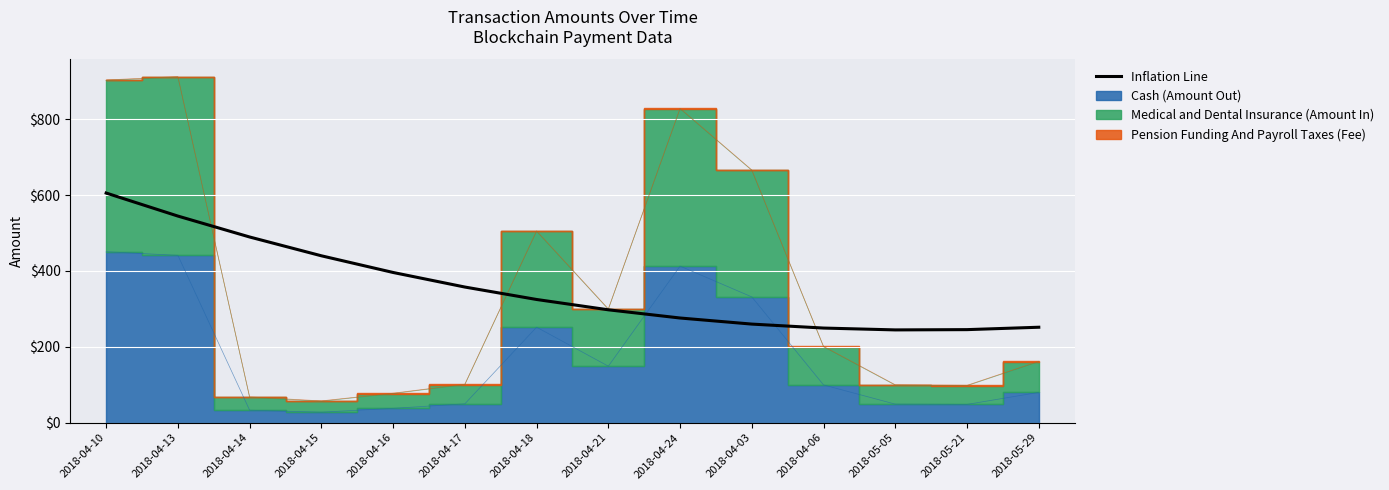

What is the sum of all values?

4981.9